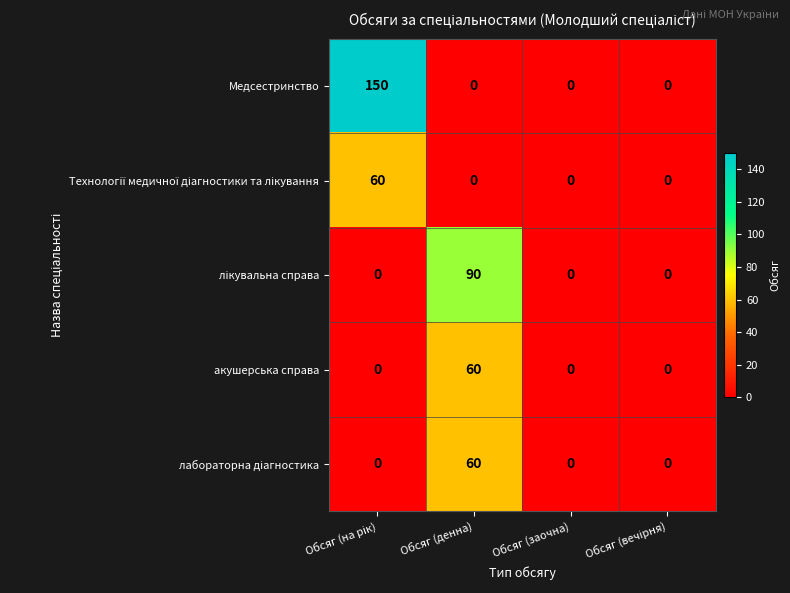

How many categories are shown in the chart?

4